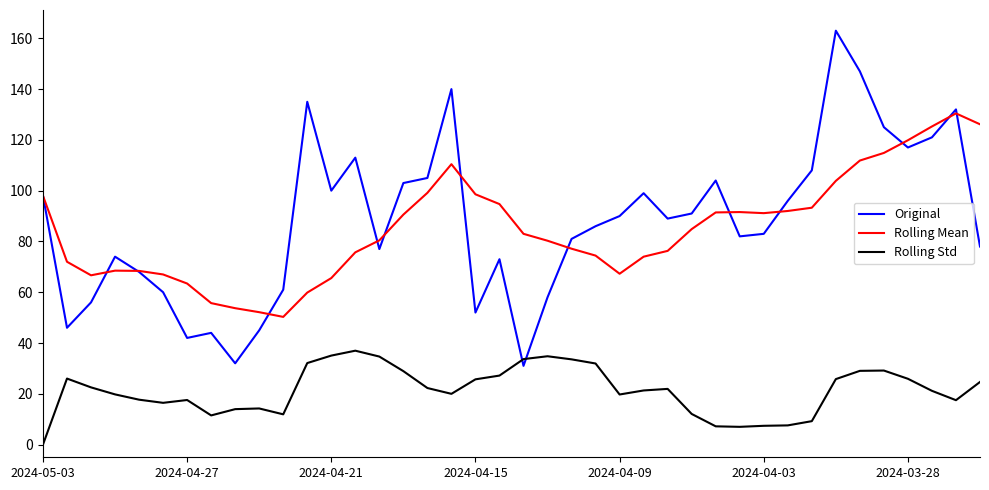

Which series has the largest range (max minus min)?

Original